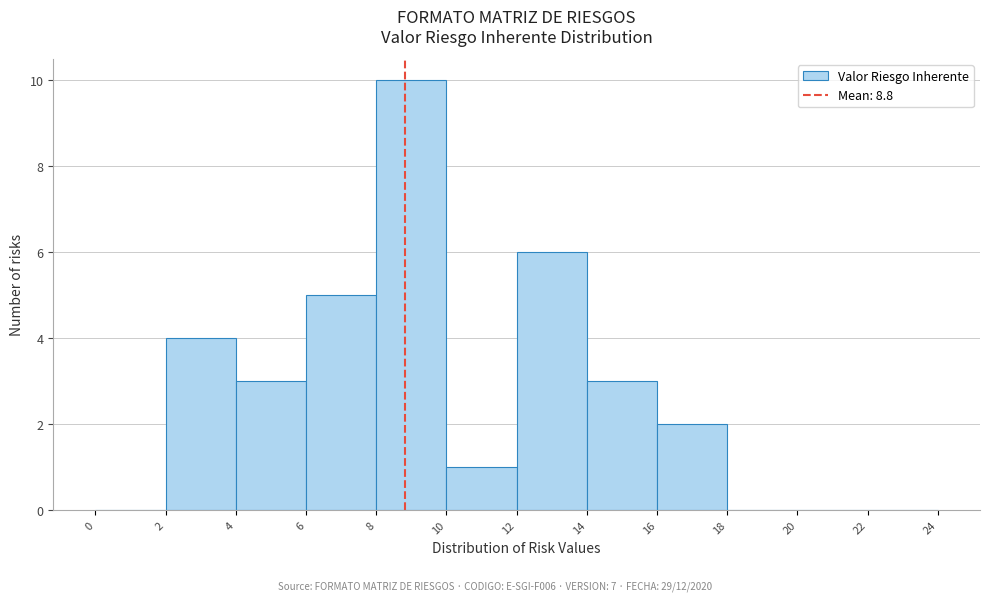

Reading left to right, list every bar in this chart as the range it spans on the x-axis followed by its height. The values are not printed on the chart, so give them approximately, as read against the axis.

0 to 2: 0
2 to 4: 4
4 to 6: 3
6 to 8: 5
8 to 10: 10
10 to 12: 1
12 to 14: 6
14 to 16: 3
16 to 18: 2
18 to 20: 0
20 to 22: 0
22 to 24: 0